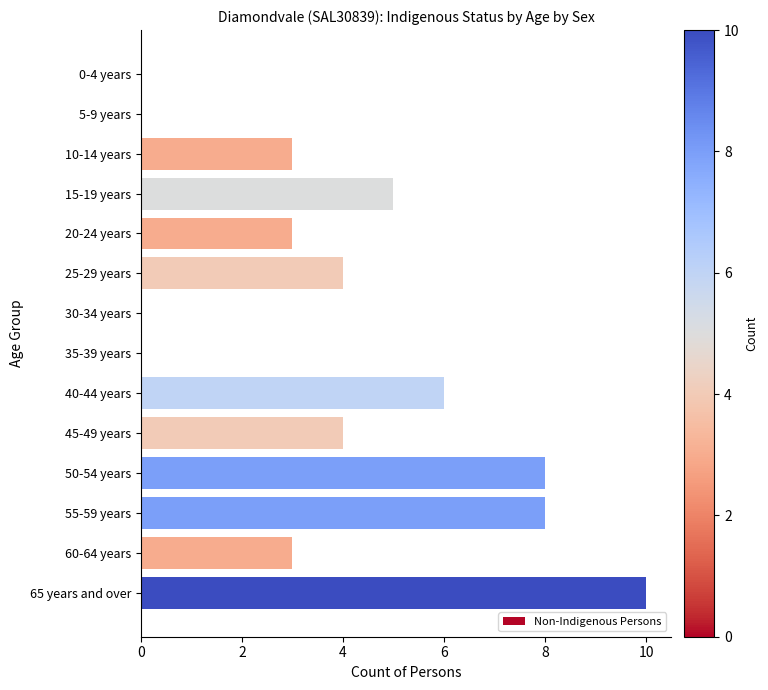

The chart shows a value of 3 at 20-24 years. True or false?

True